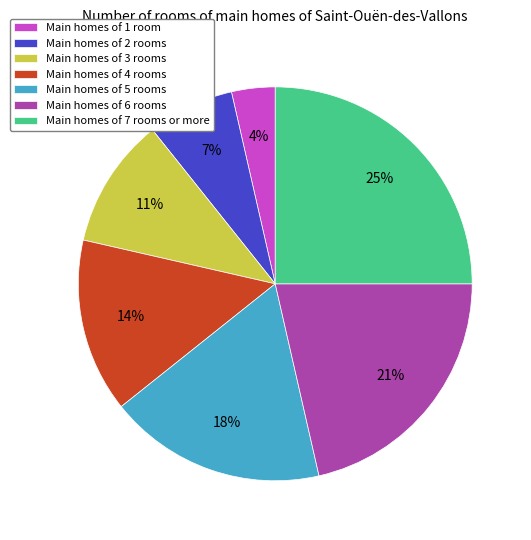

Which category has the smallest portion of the pie?

Main homes of 1 room